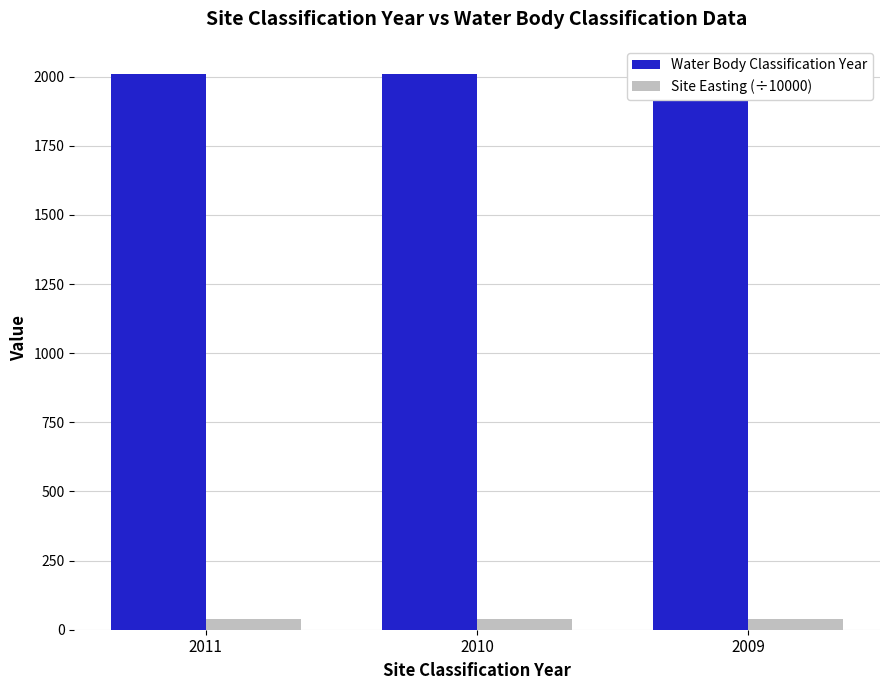

What is the sum of all Site Easting (÷10000) values?

120.5